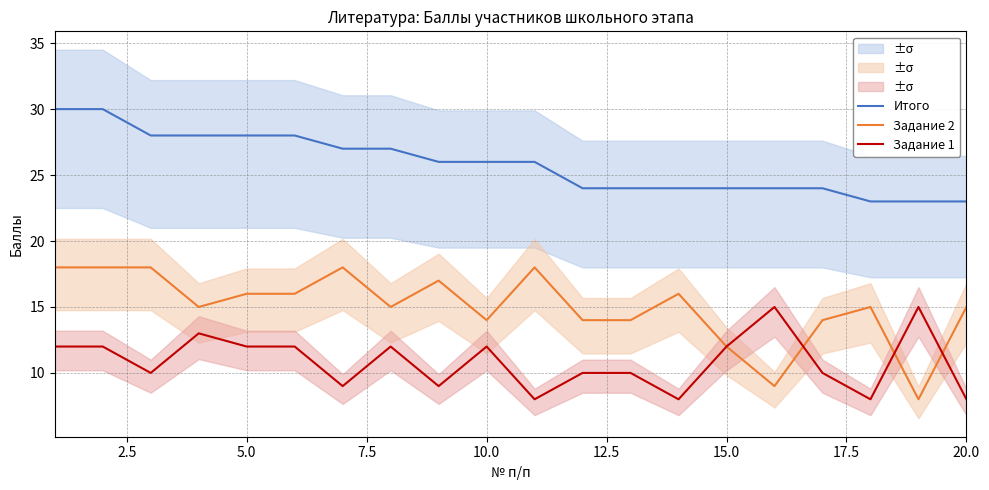

How many data points in Задание 2 are less than 15?

7